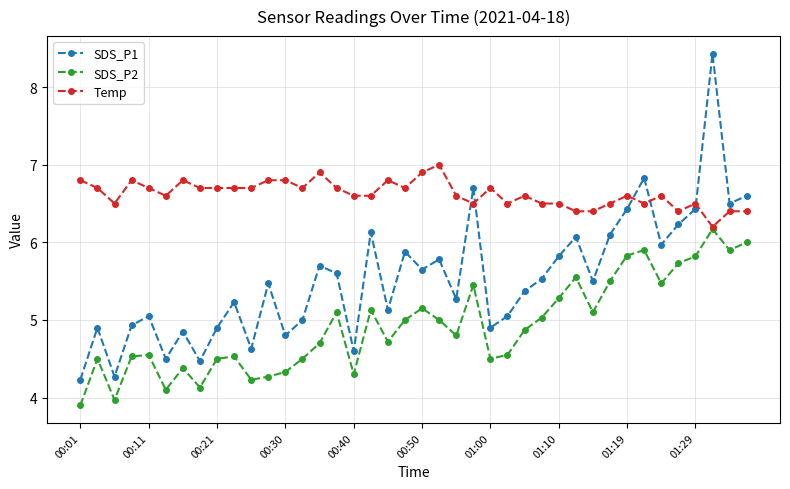

What is the value of the Temp point at the 27th from the left?

6.6